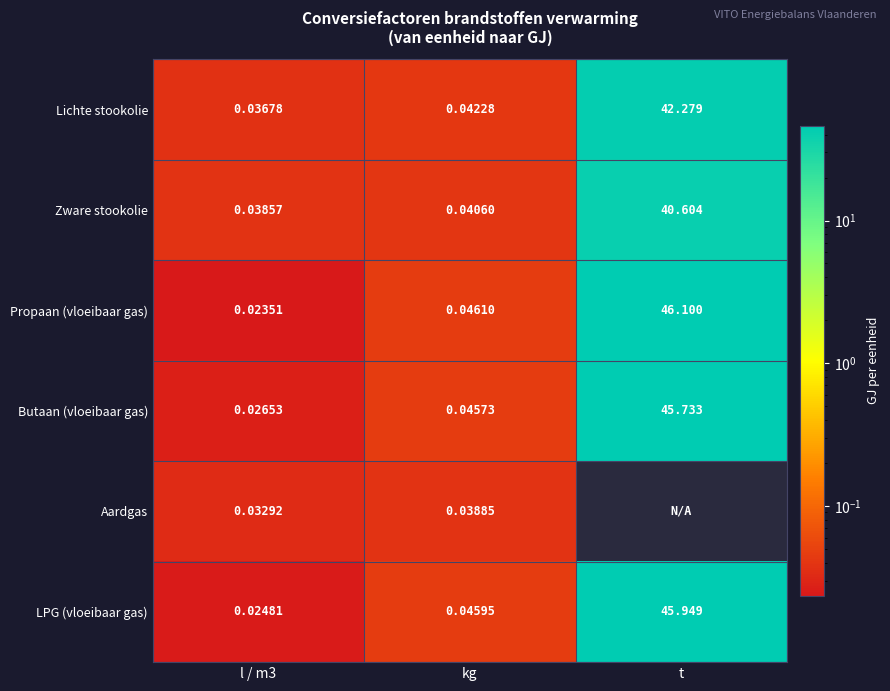

What is the maximum value shown in the chart?

46.1